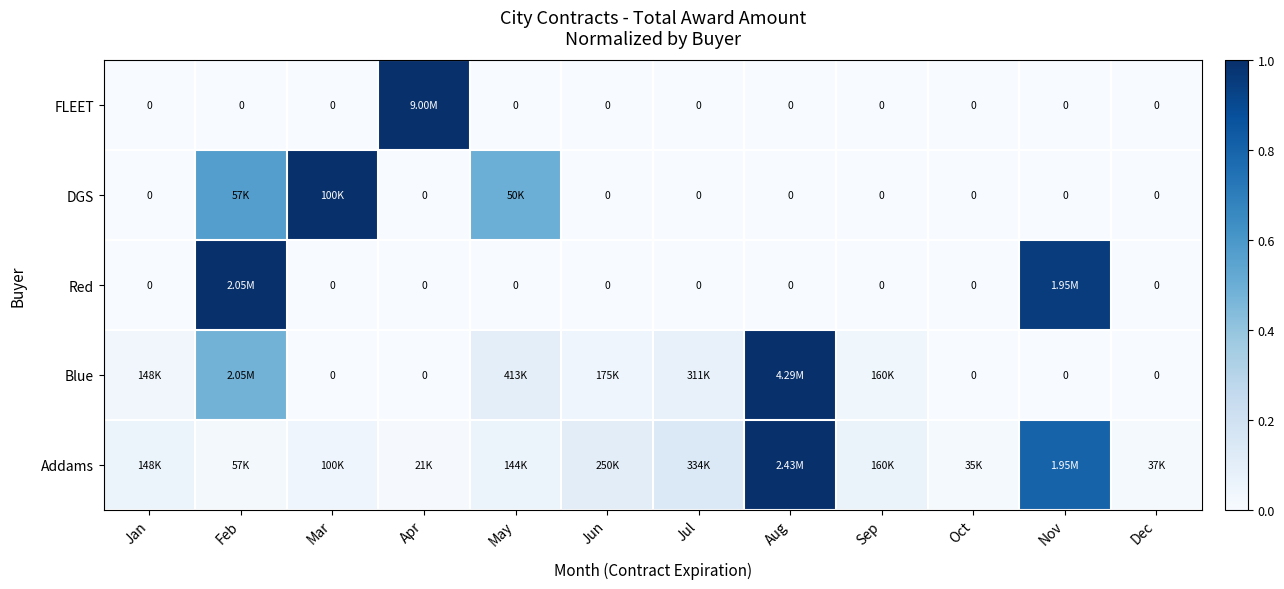

Which has a higher value, Mar or Jan?

Jan